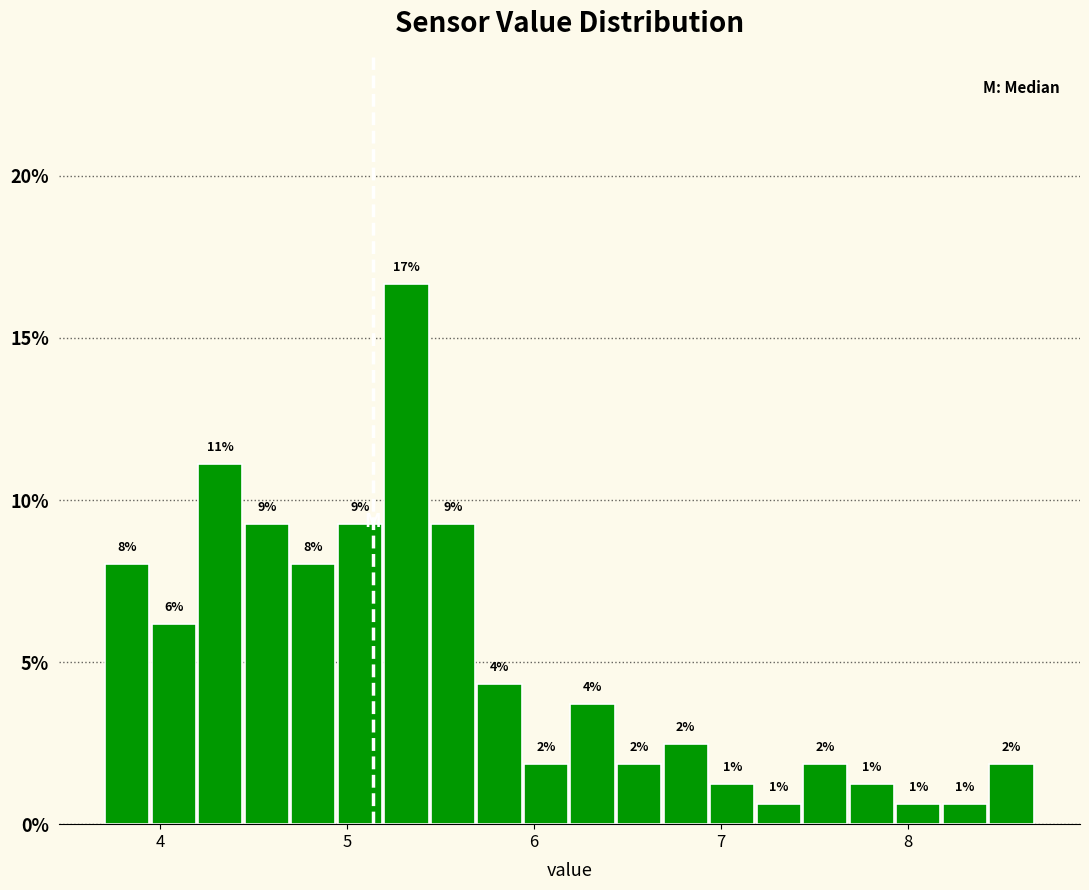

Read against the x-axis, roughly where is the centre of the tallest bar?

5.3